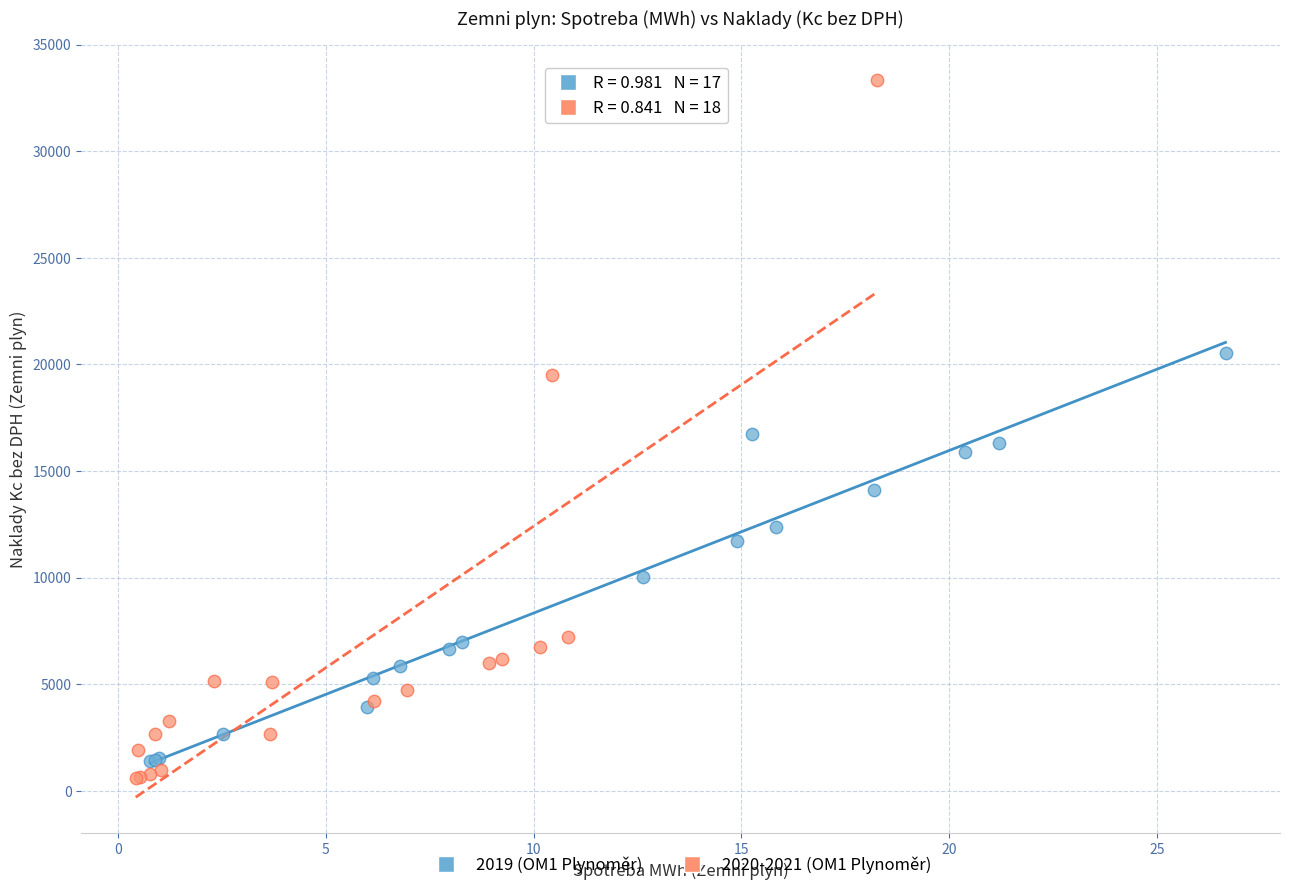

Which series reaches the minimum Y coordinate?

2020-2021 (OM1 Plynoměr)